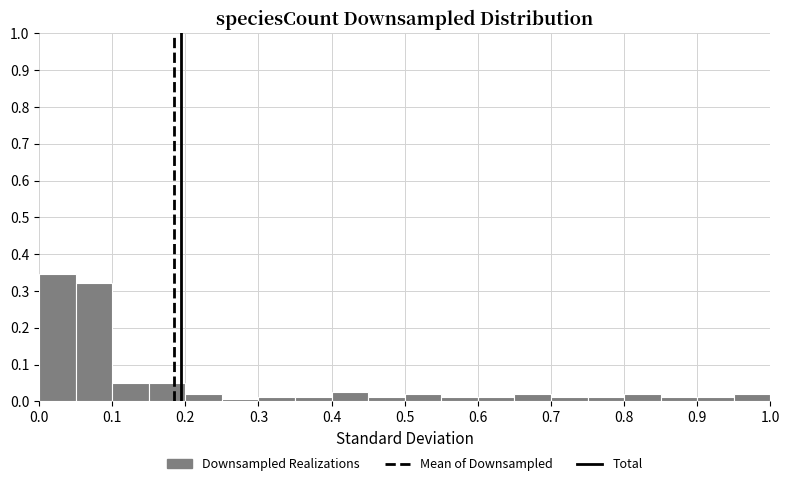

Over which range of the x-axis is the bar tallest?

0.00 to 0.05